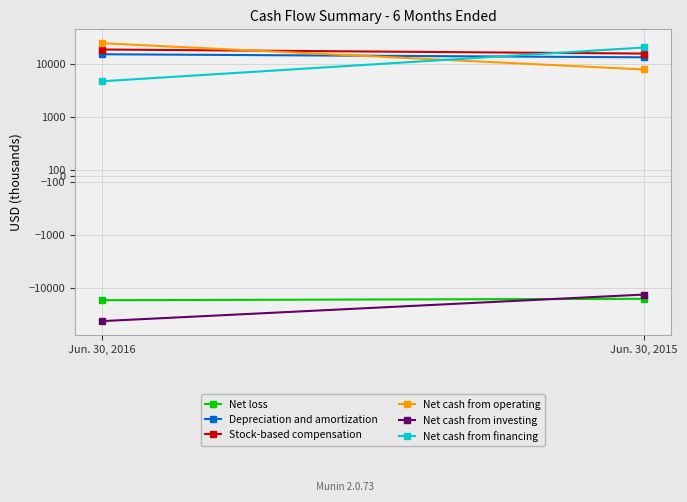

Rank the series by their maximum value, from lowest to highest.

Net loss, Net cash from investing, Depreciation and amortization, Stock-based compensation, Net cash from financing, Net cash from operating